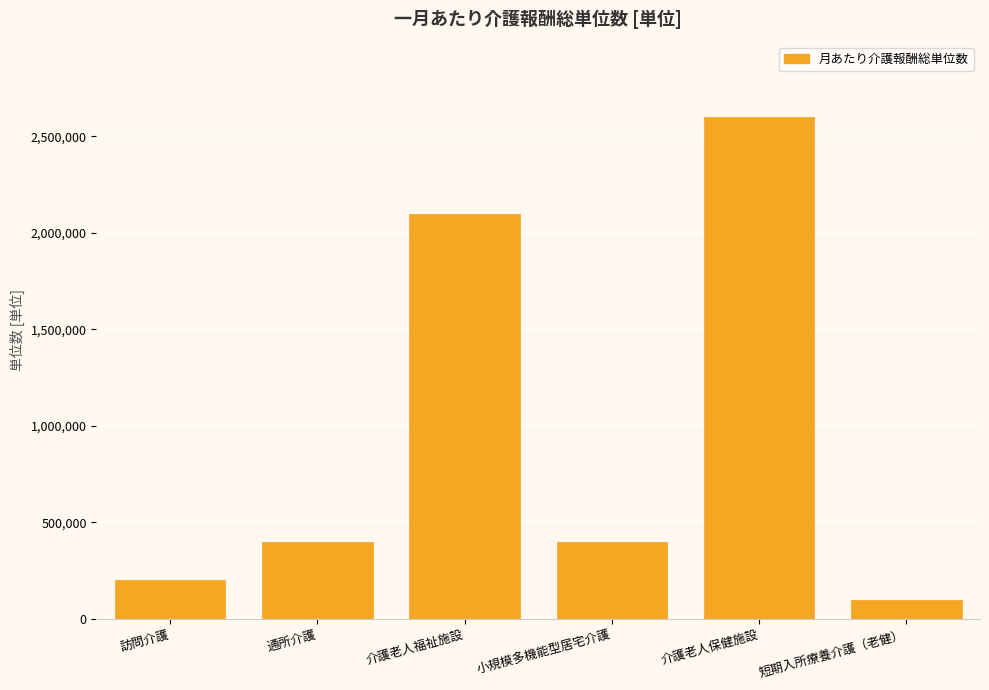

Reading left to right, extract all data points from this chart.

200000	400000	2100000	400000	2600000	100000